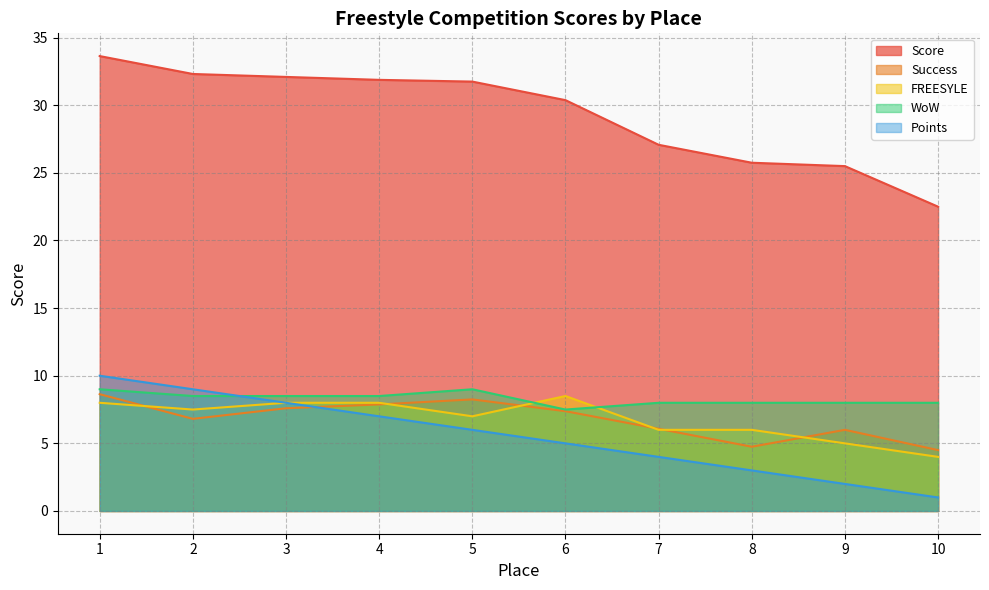

How many series are shown in this chart?

5